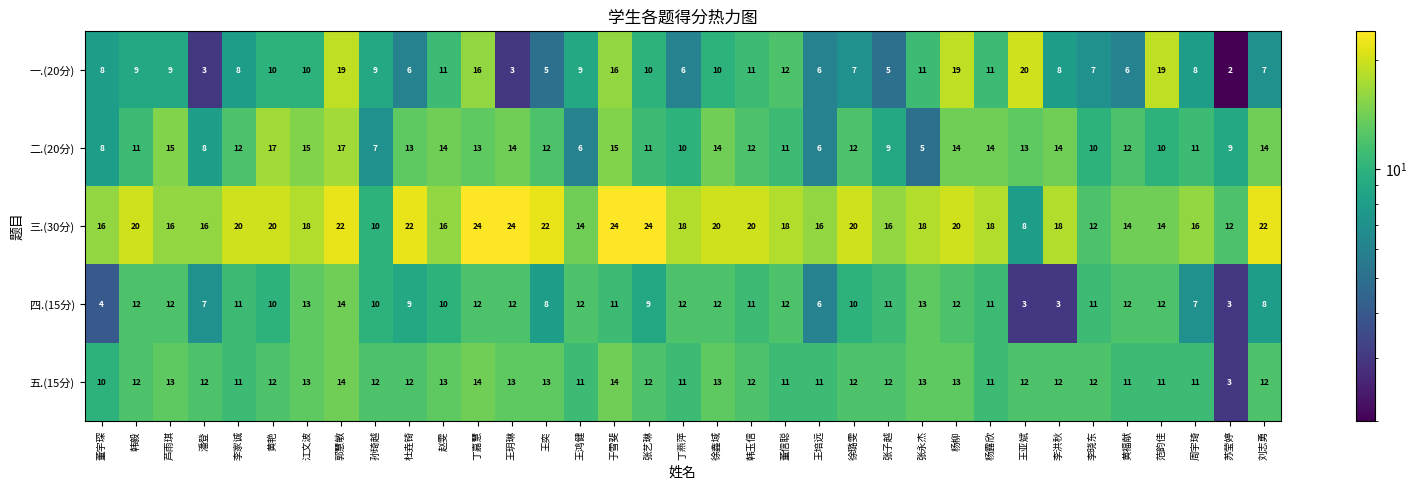

What is the sum of the 二.(20分) values at 潘登 and 郭慧敏?

25